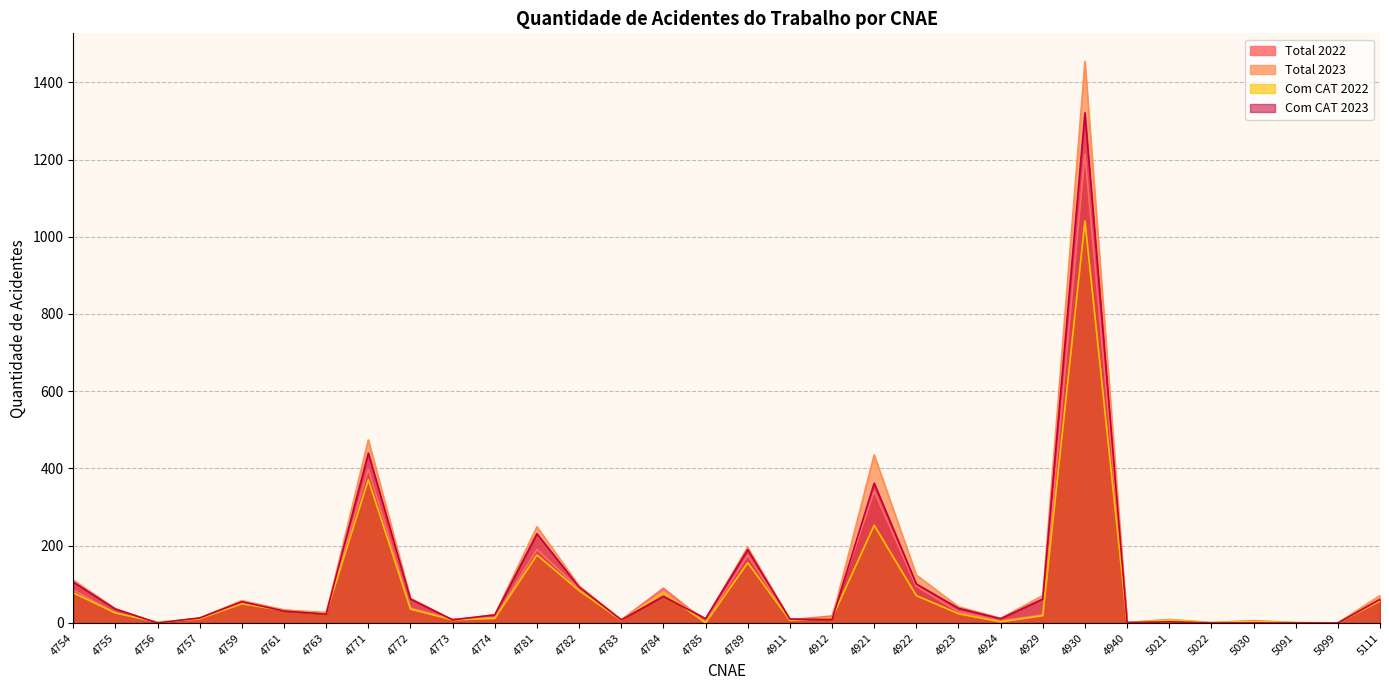

Is it true that Com CAT 2023 equals 62 at 4929?

True